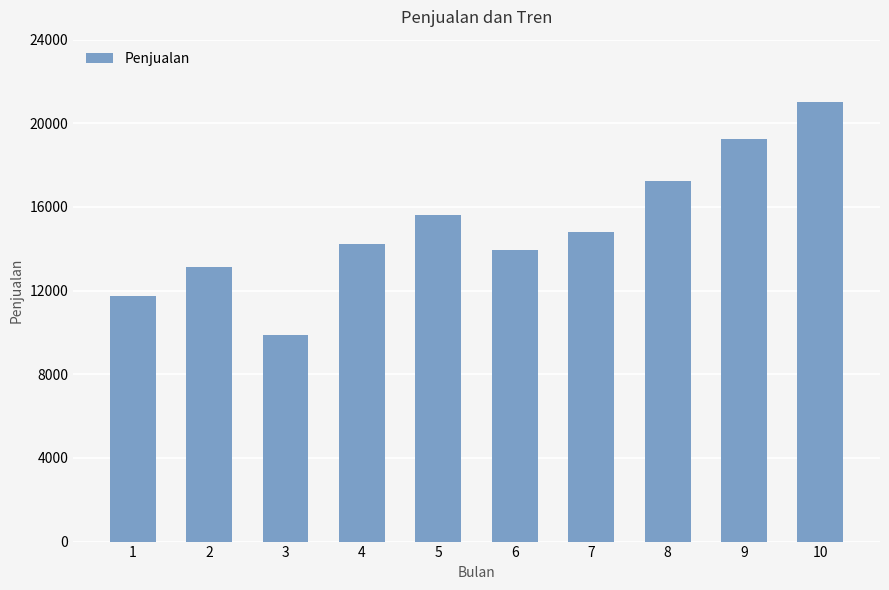

Between 7 and 3, which is larger?

7